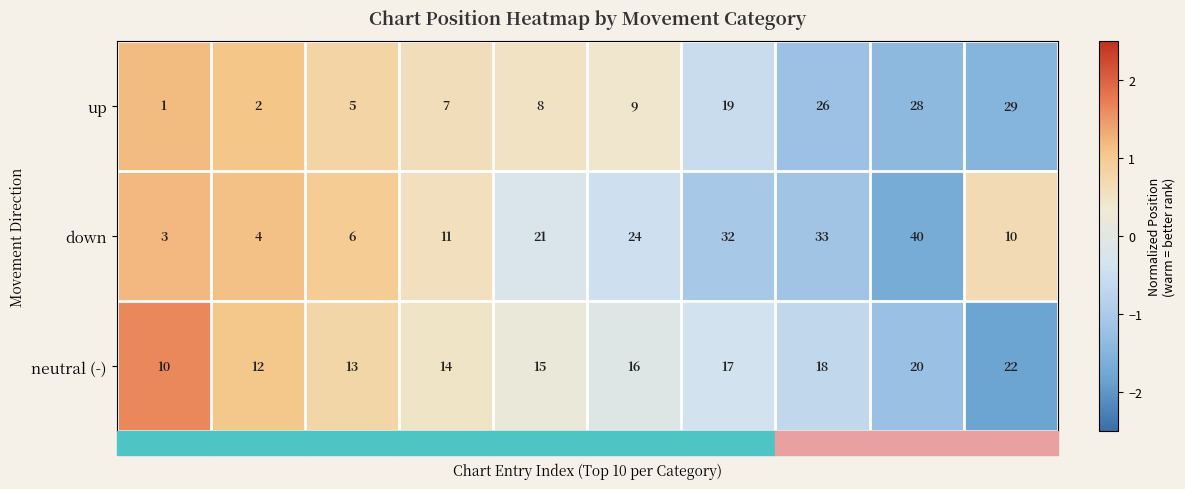

The neutral (-) series shows 12 at 2. True or false?

True